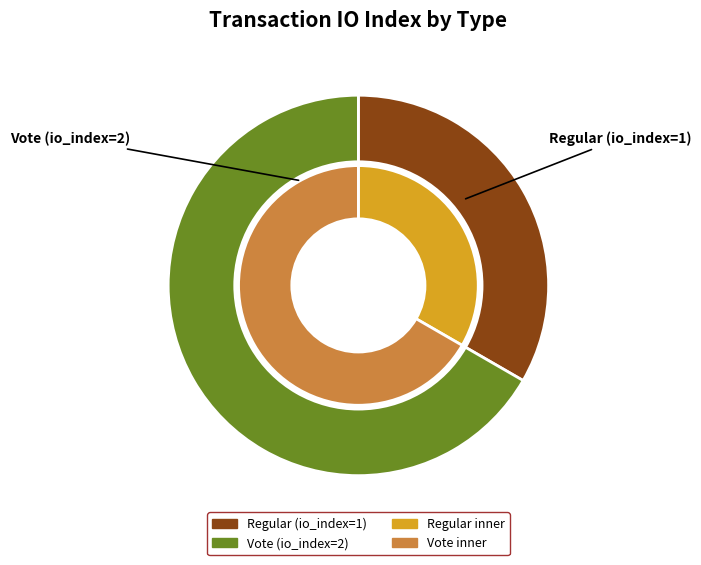

To the nearest percent, what is the combined percentage of Regular and Vote?

100%